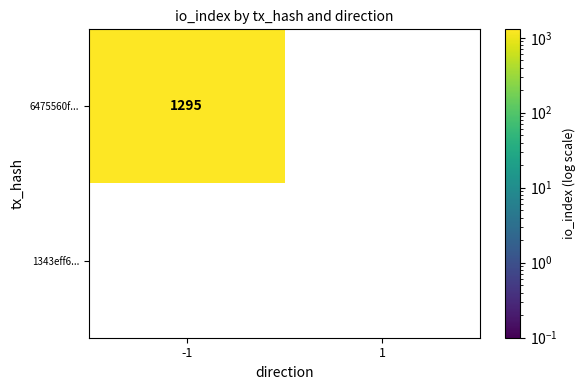

Which series has the widest spread of values?

6475560f...